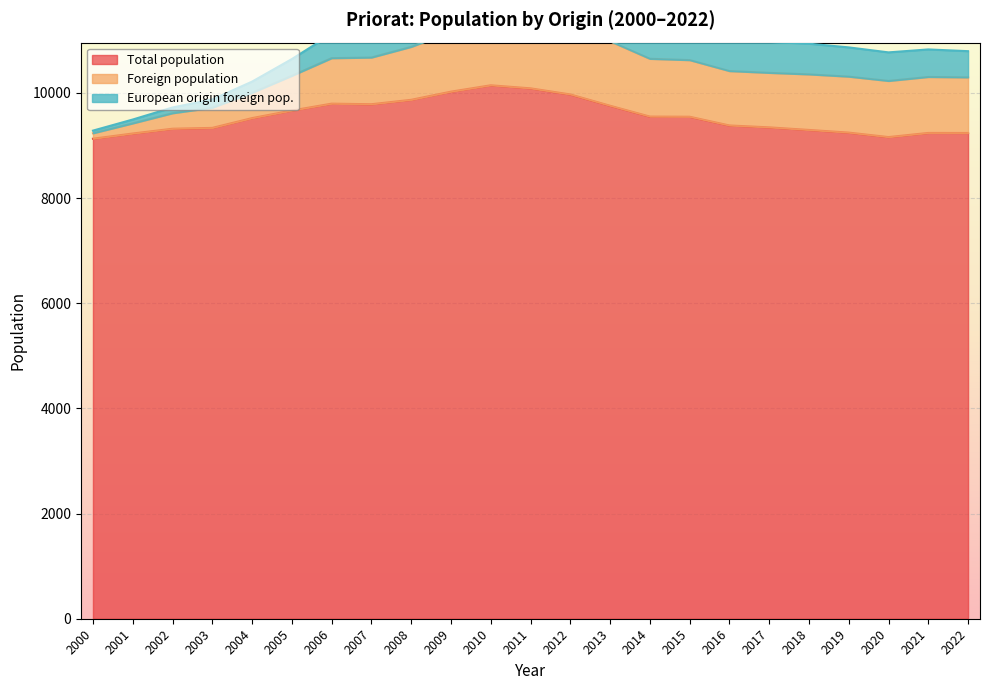

The European origin foreign pop. series shows 608 at 2014. True or false?

True